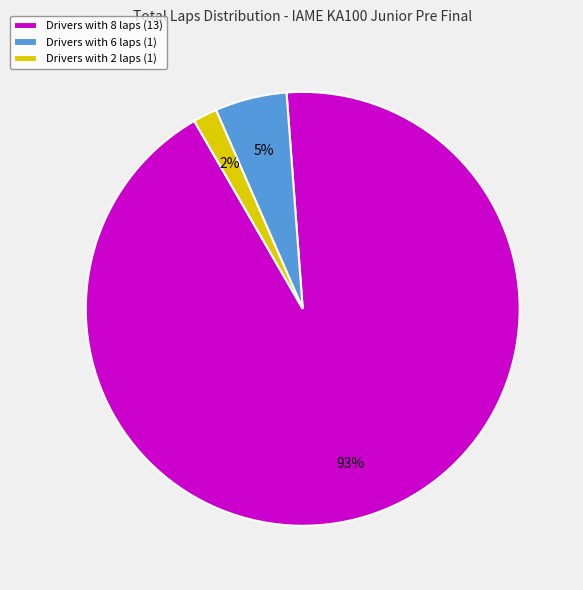

To the nearest percent, what is the average slice percentage?

33%